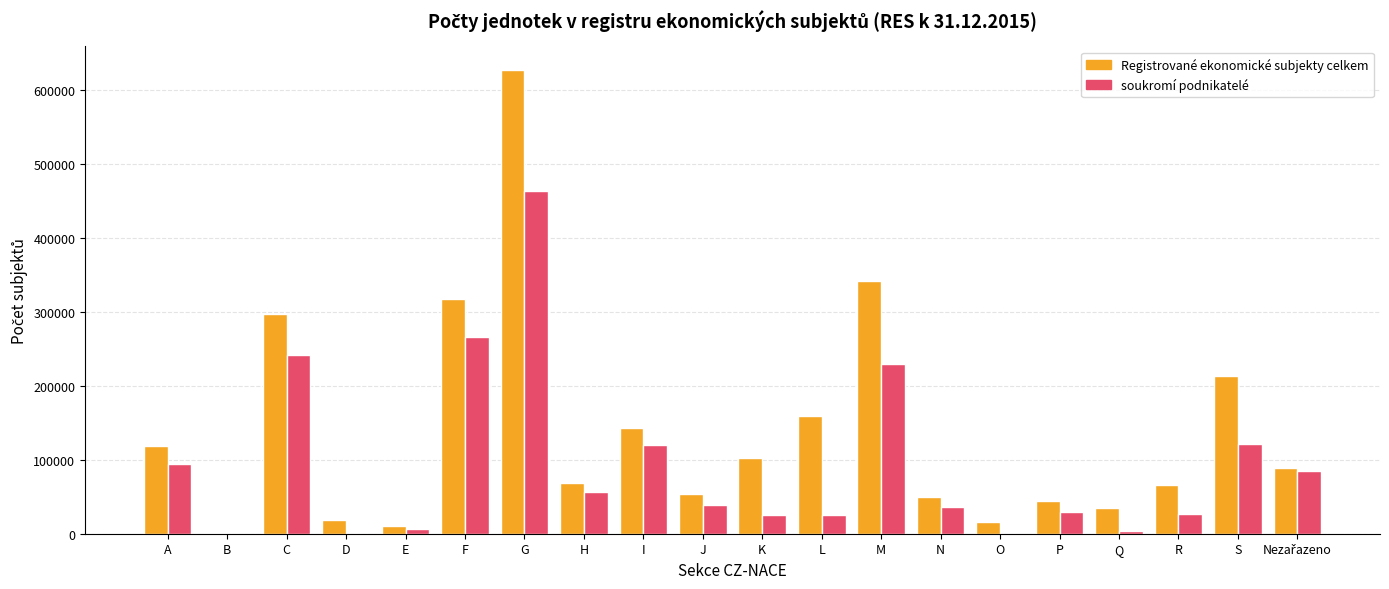

At which label is soukromí podnikatelé closest to 231668?

M